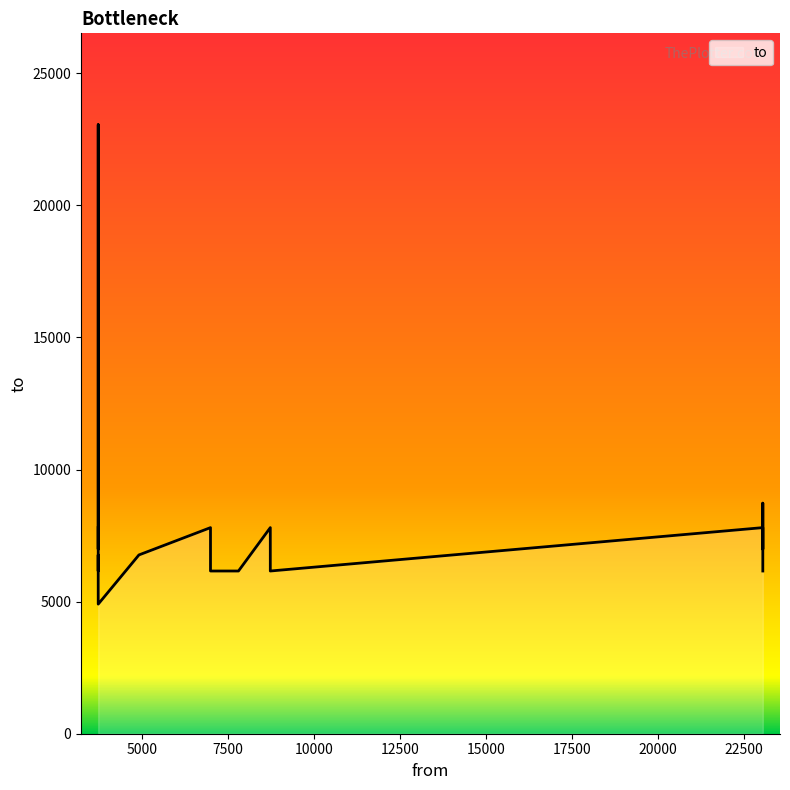

What is the difference between the second highest and minimum values?

3822